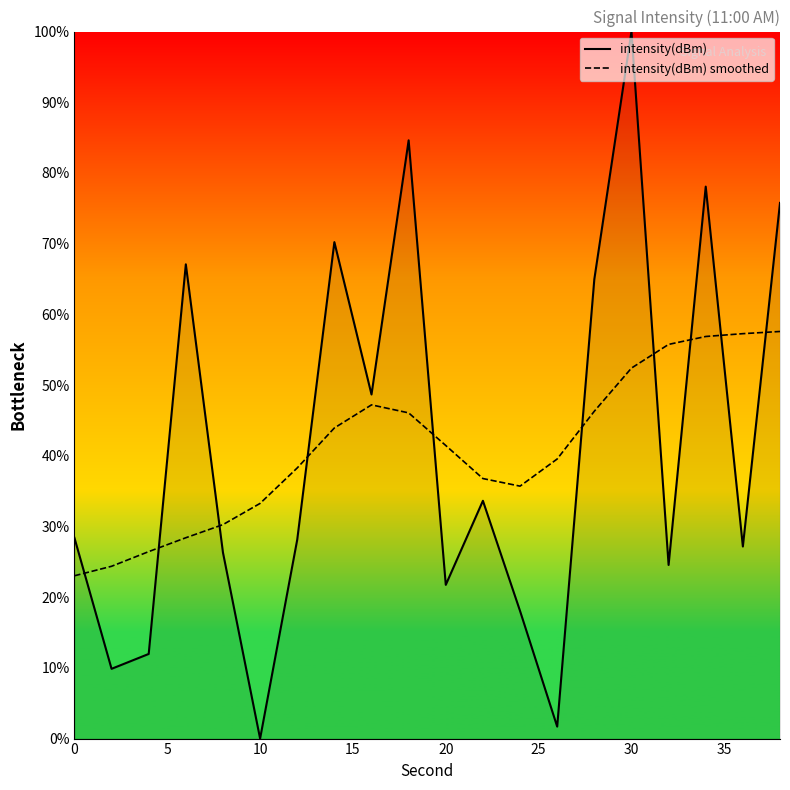

What is the difference between the maximum and second lowest values in the intensity(dBm) smoothed series?

33.2